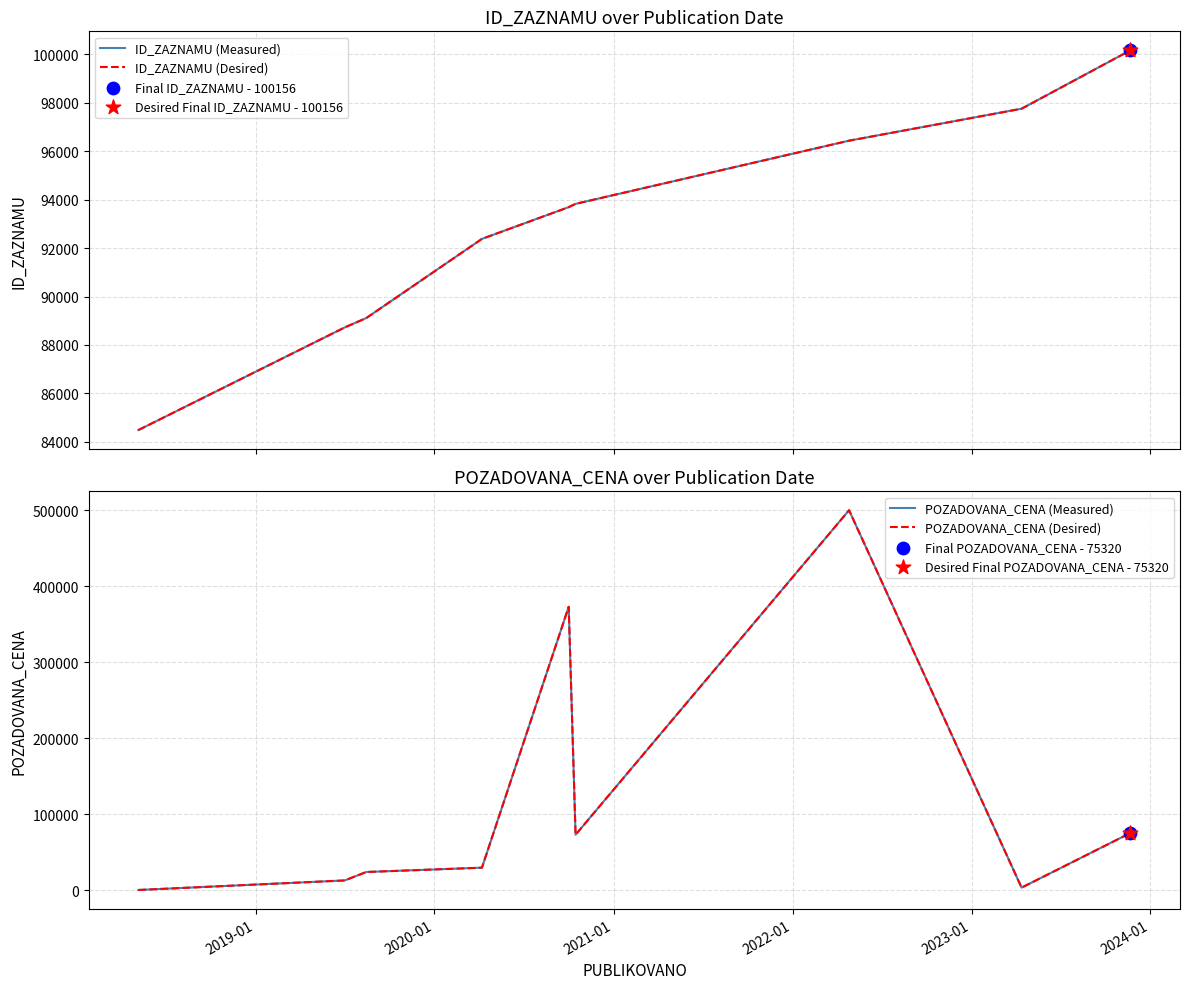

What are all the series names shown in the legend?

ID_ZAZNAMU (Measured), ID_ZAZNAMU (Desired), POZADOVANA_CENA (Measured), POZADOVANA_CENA (Desired)